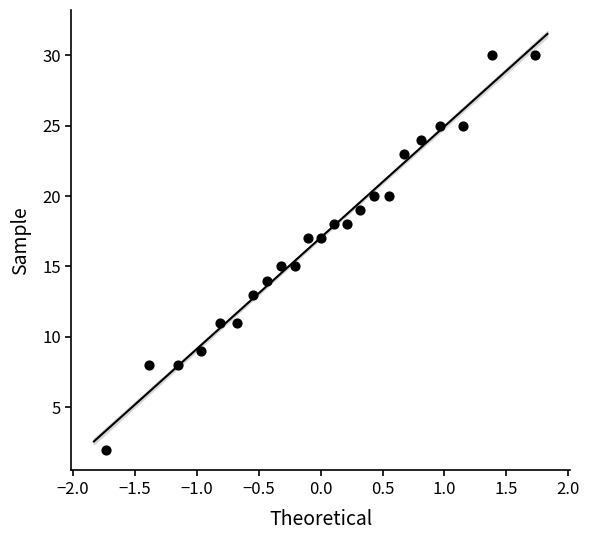

What is the range of Y values (max minus min)?

28